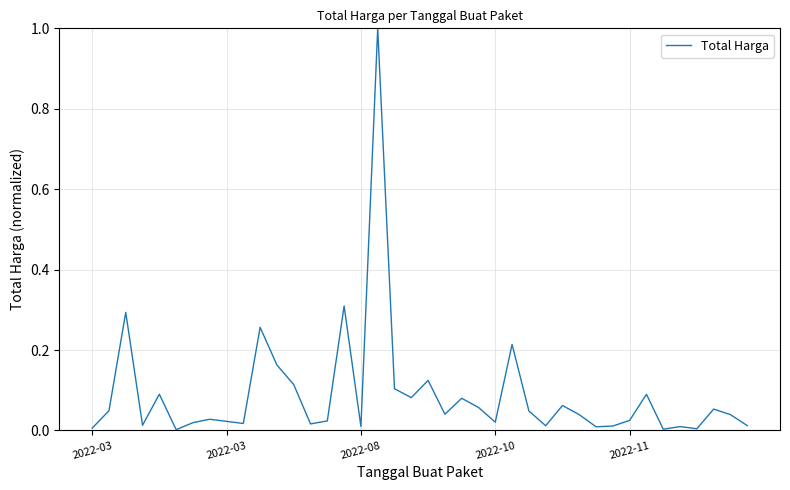

What is the difference between the maximum and minimum values?

1.0